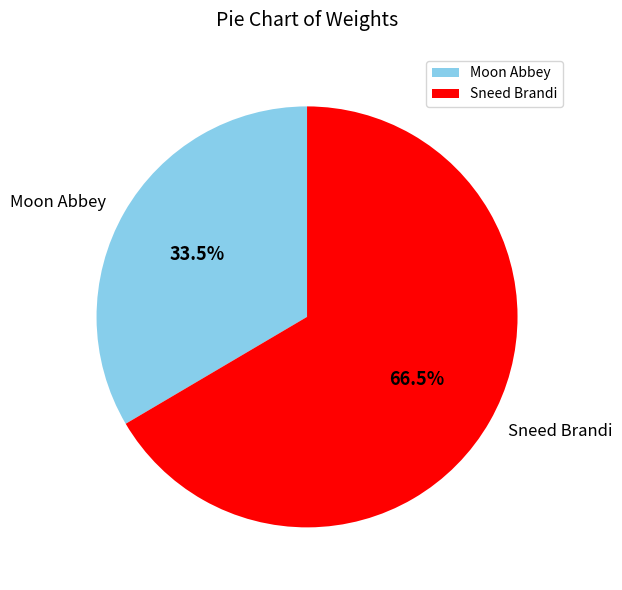

Is there a majority slice in this chart?

Yes